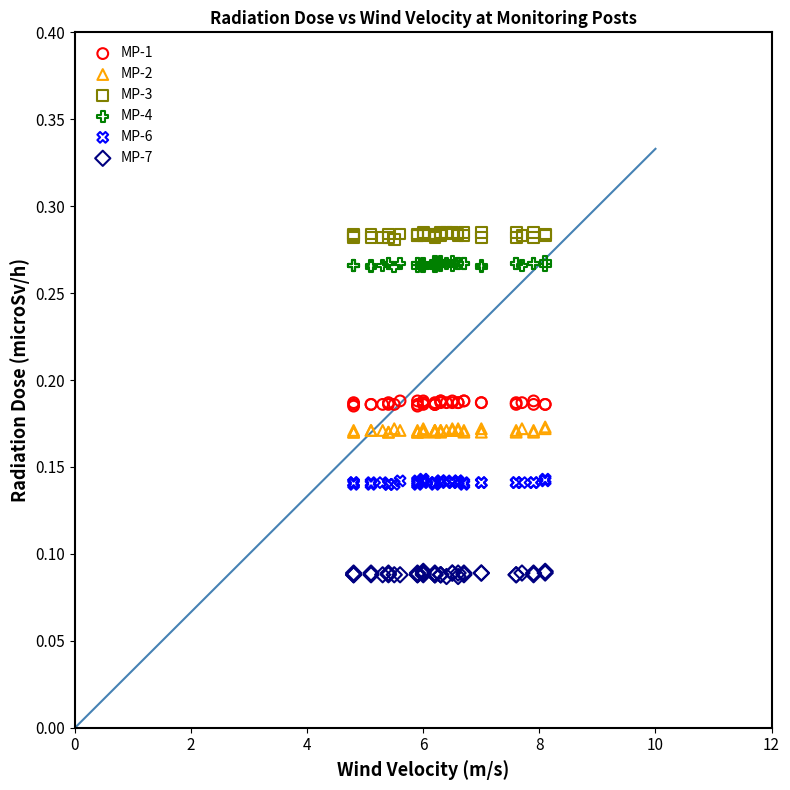

Which series reaches the minimum Y coordinate?

MP-7